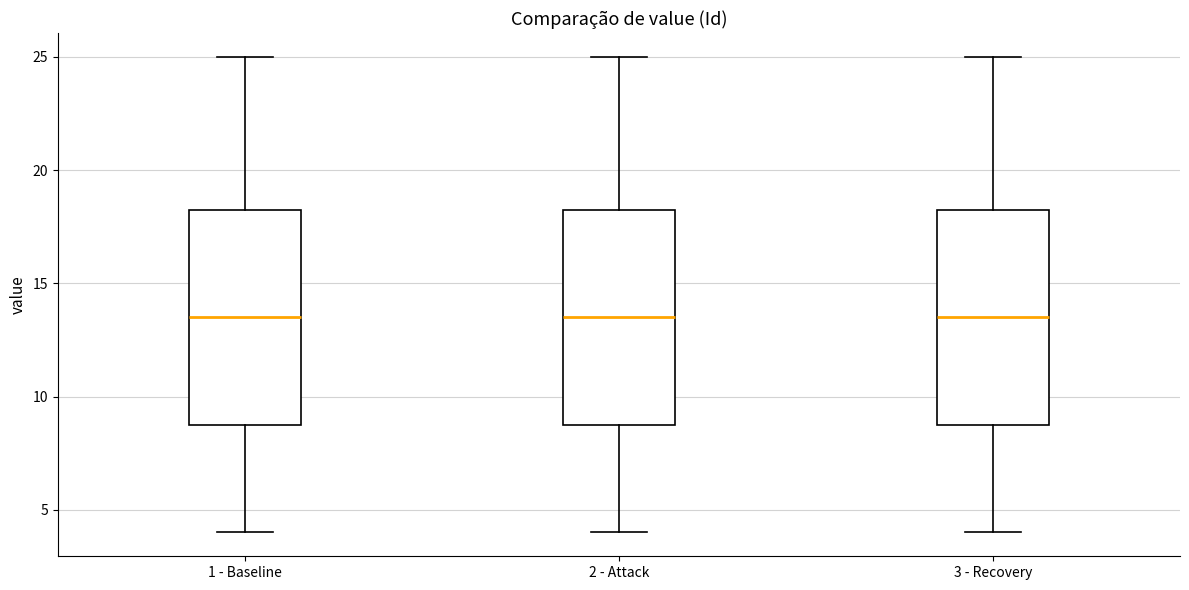

Reading left to right, read every box against the y-axis: the position of its median line, the range the box covers, and the ends of its whiskers. The values are not printed on the chart, so give them approximately, as read against the axis.

1 - Baseline: median 13.5, box 9.0 to 18.5, whiskers 4.0 to 25.0
2 - Attack: median 13.5, box 9.0 to 18.5, whiskers 4.0 to 25.0
3 - Recovery: median 13.5, box 9.0 to 18.5, whiskers 4.0 to 25.0